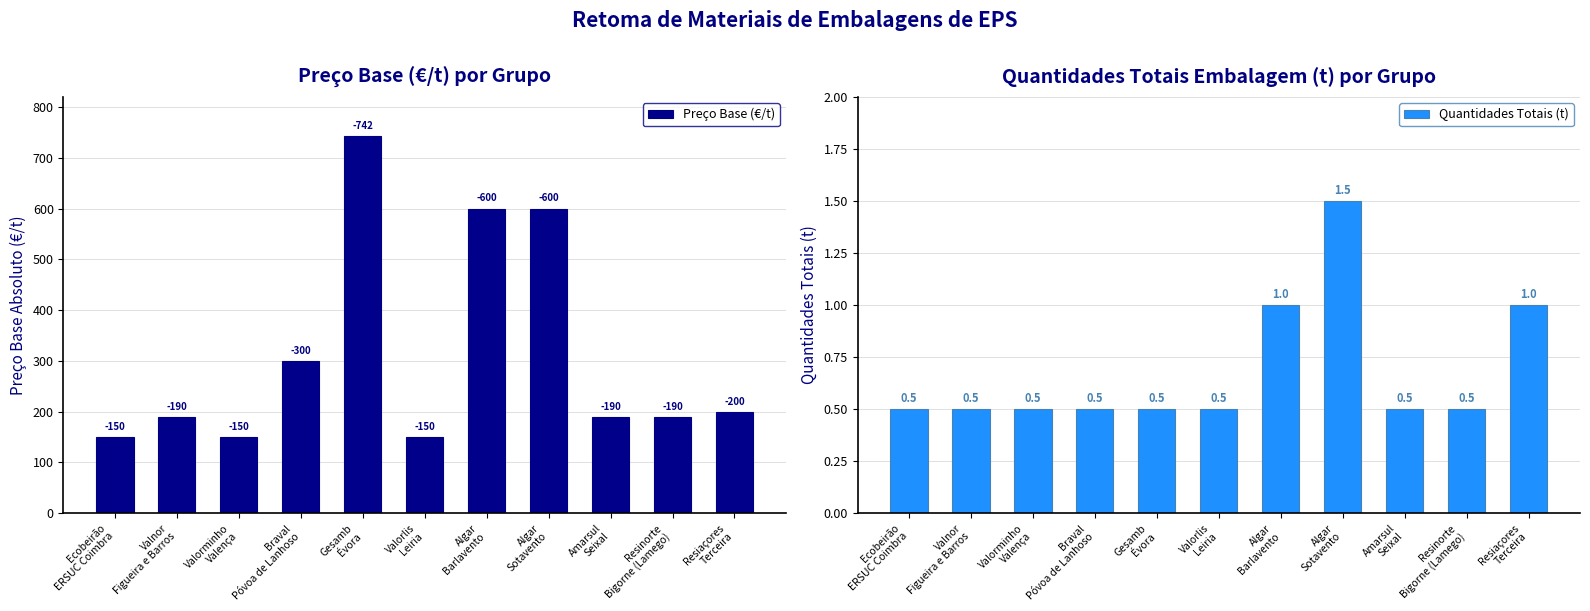

True or false: Quantidades Totais (t) has a value of 0.5 at Gesamb
Évora.

True